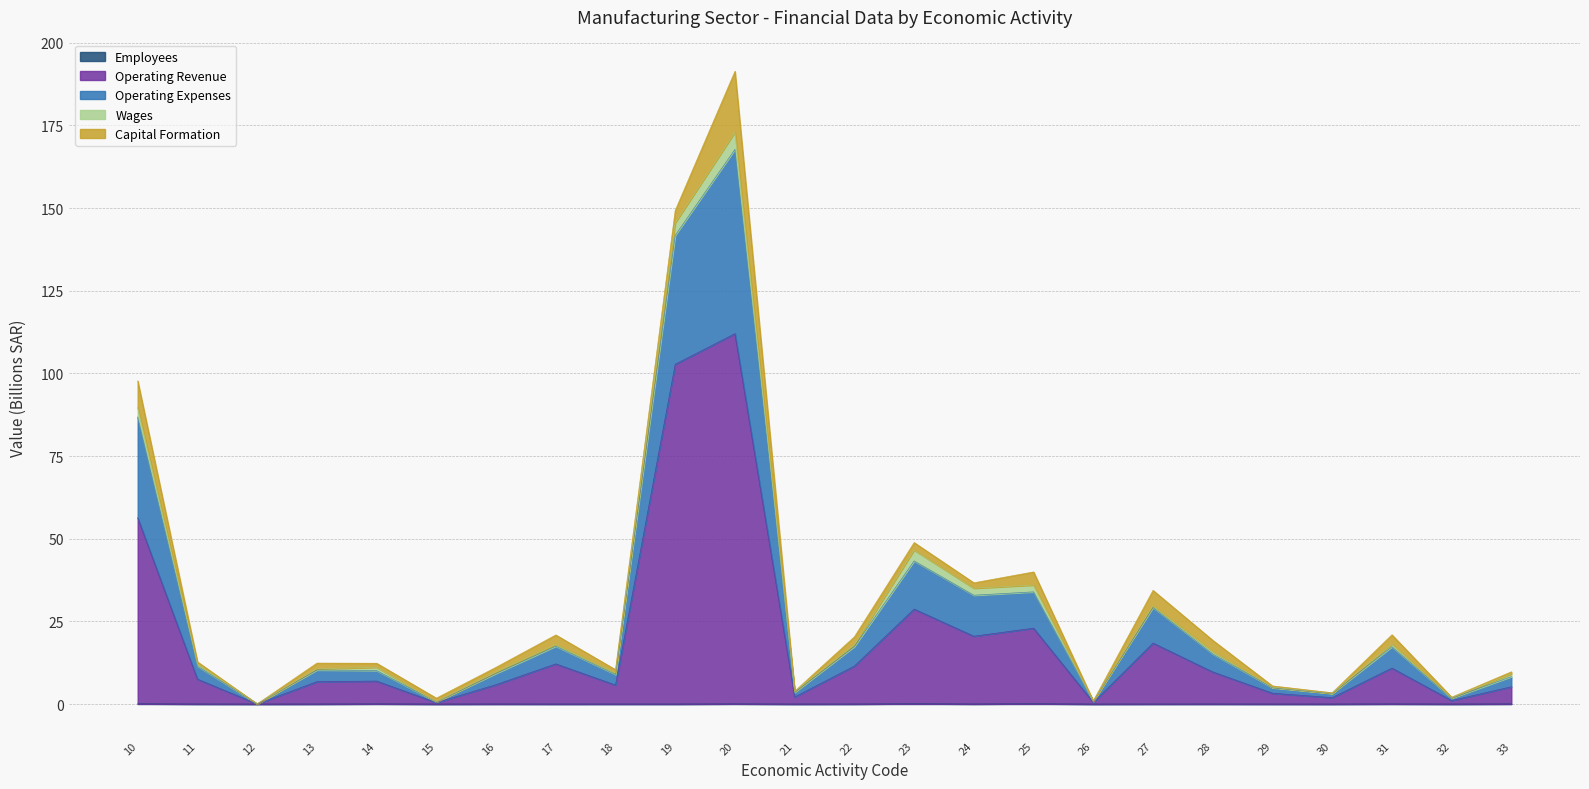

What is the difference between the highest and lowest values at 17?

20.9